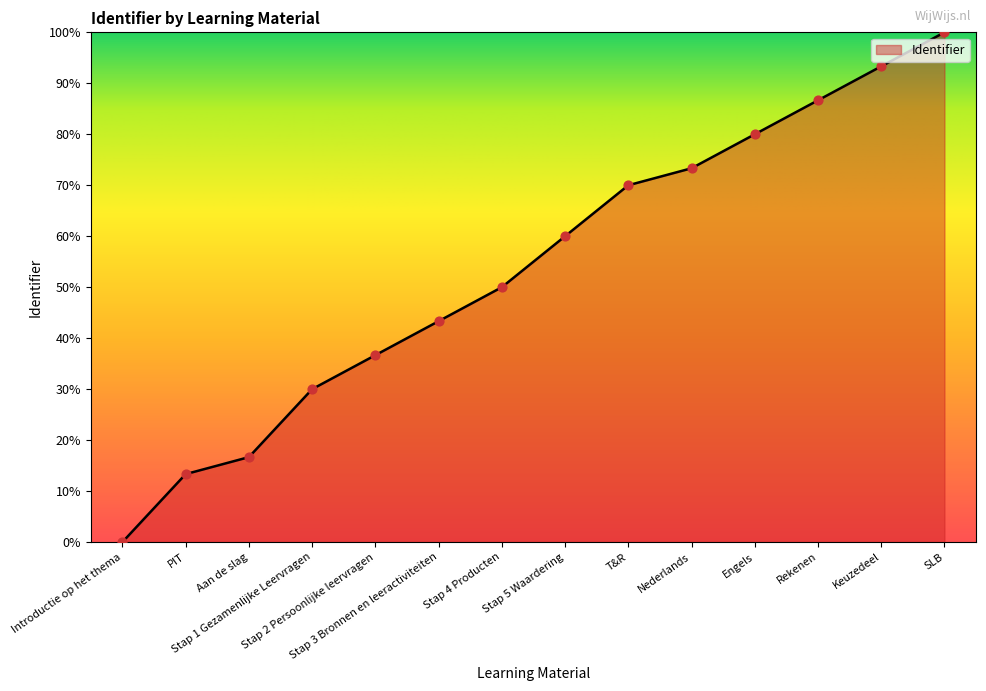

What is the change in value from Aan de slag to Nederlands?

+56.7